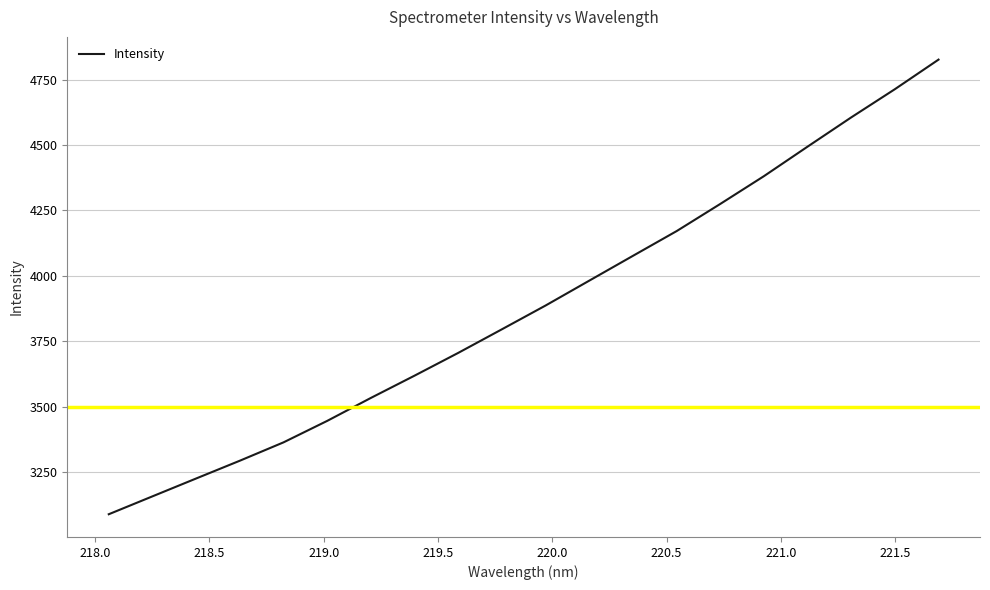

How many lines are shown in the chart?

1